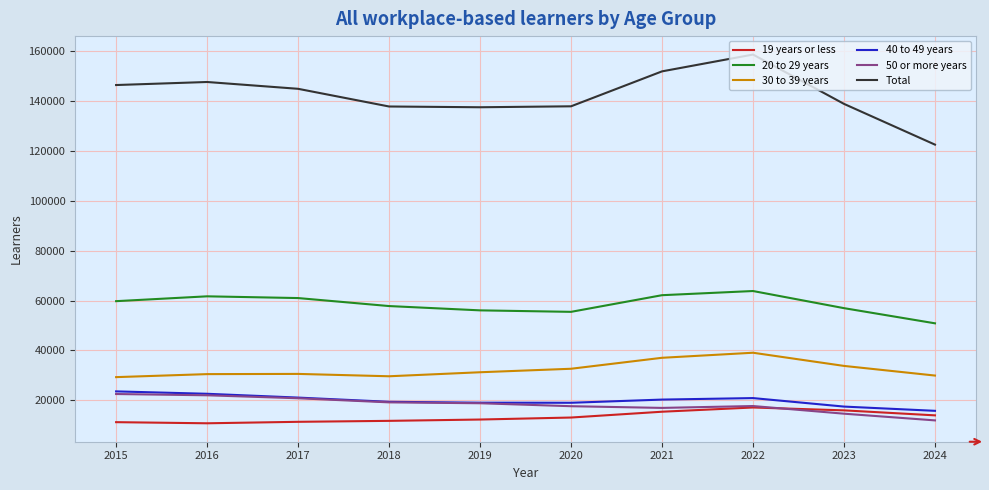

True or false: 40 to 49 years and Total intersect in this chart.

False